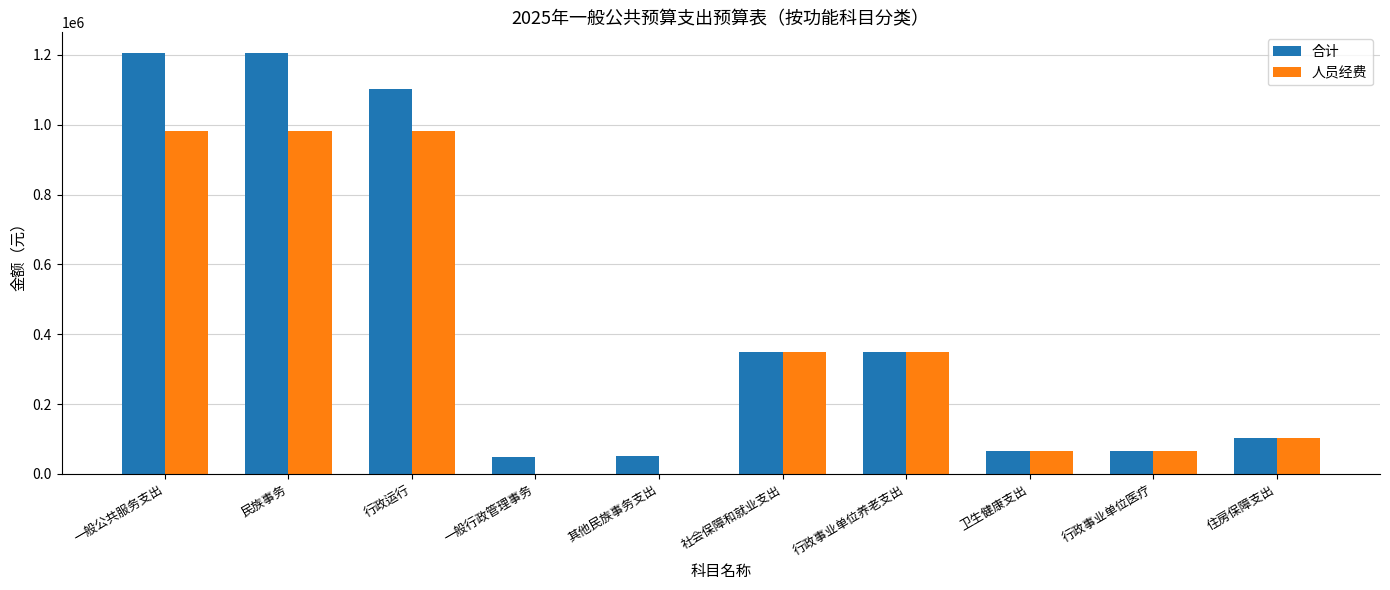

The value of 合计 at 行政运行 is 319739.5. True or false?

False